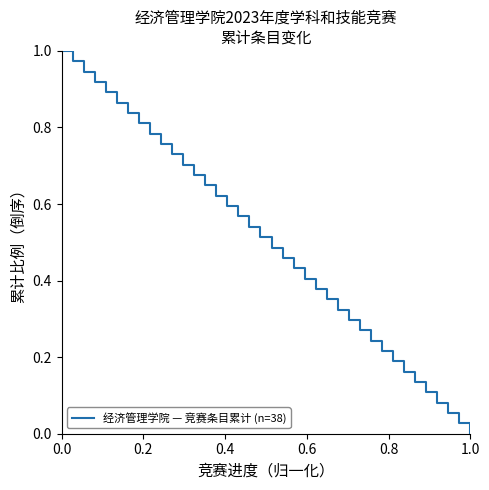

How many lines are shown in the chart?

1